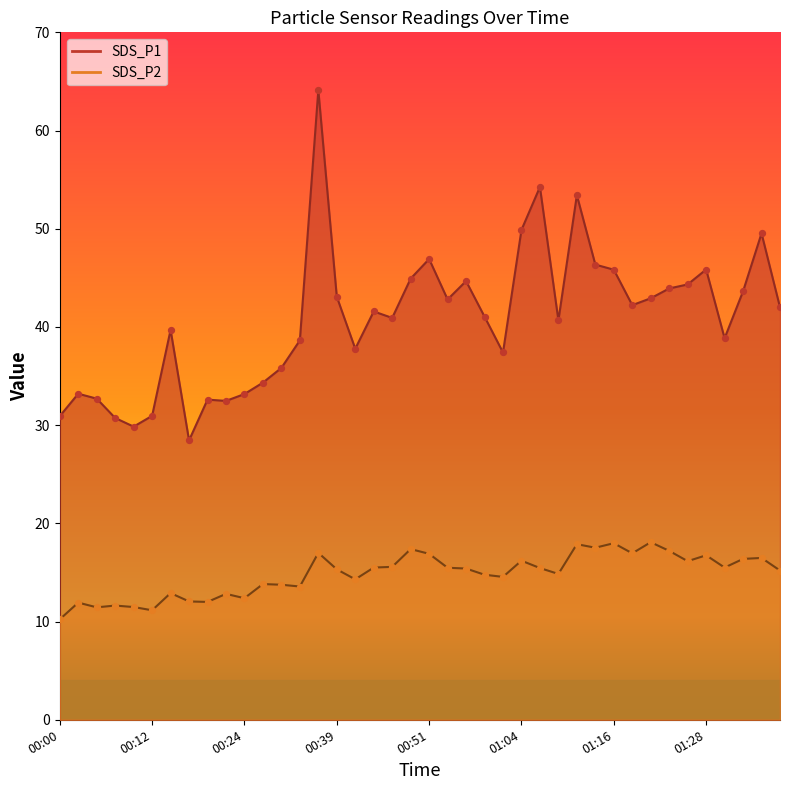

Which series reaches the minimum Y coordinate?

SDS_P2